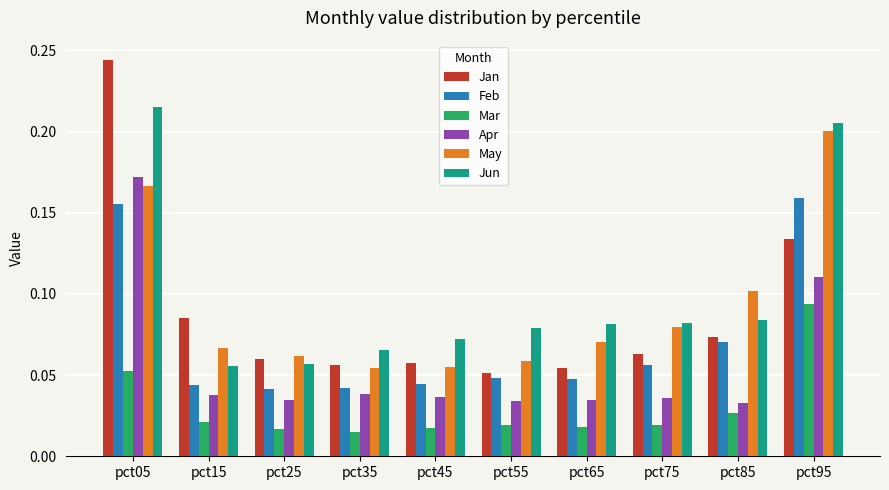

Between pct55 and pct75, which series saw the biggest shift?

May